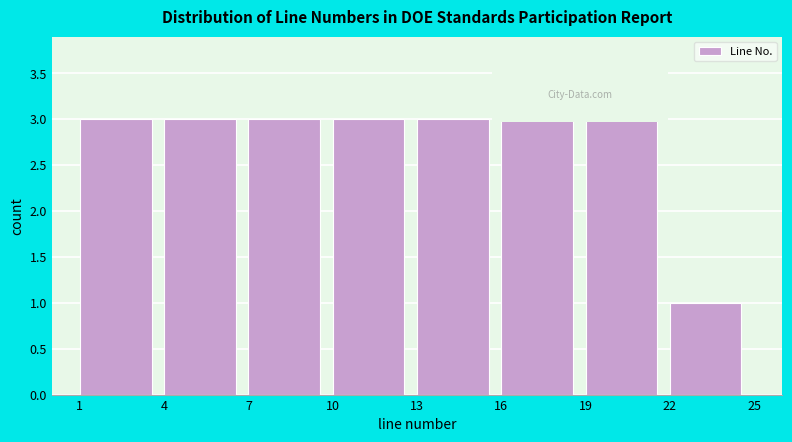

Reading left to right, transcribe this chart: for each bar, give the range it covers on the x-axis and its height. The values are not printed on the chart, so give them approximately, as read against the axis.

1 to 4: 3
4 to 7: 3
7 to 10: 3
10 to 13: 3
13 to 16: 3
16 to 19: 3
19 to 22: 3
22 to 25: 1